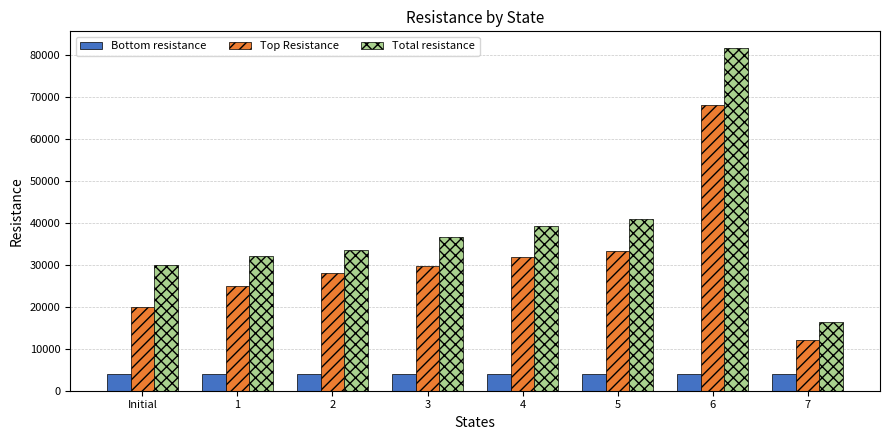

Reading right to left, transcribe all the data shown in this chart.

Bottom resistance: 4000	4000	4000	4000	4000	4000	4000	4000
Top Resistance: 12000	68000	33300	31800	29600	28000	25000	20000
Total resistance: 16400	81500	41000	39300	36500	33500	32000	30000